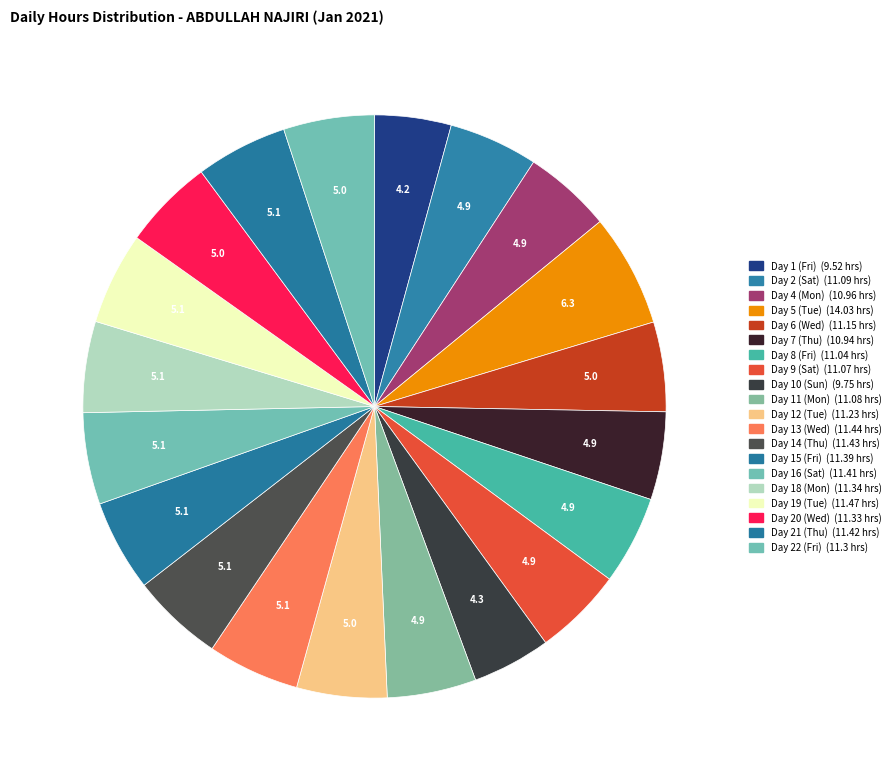

Which slice is the largest?

Tue